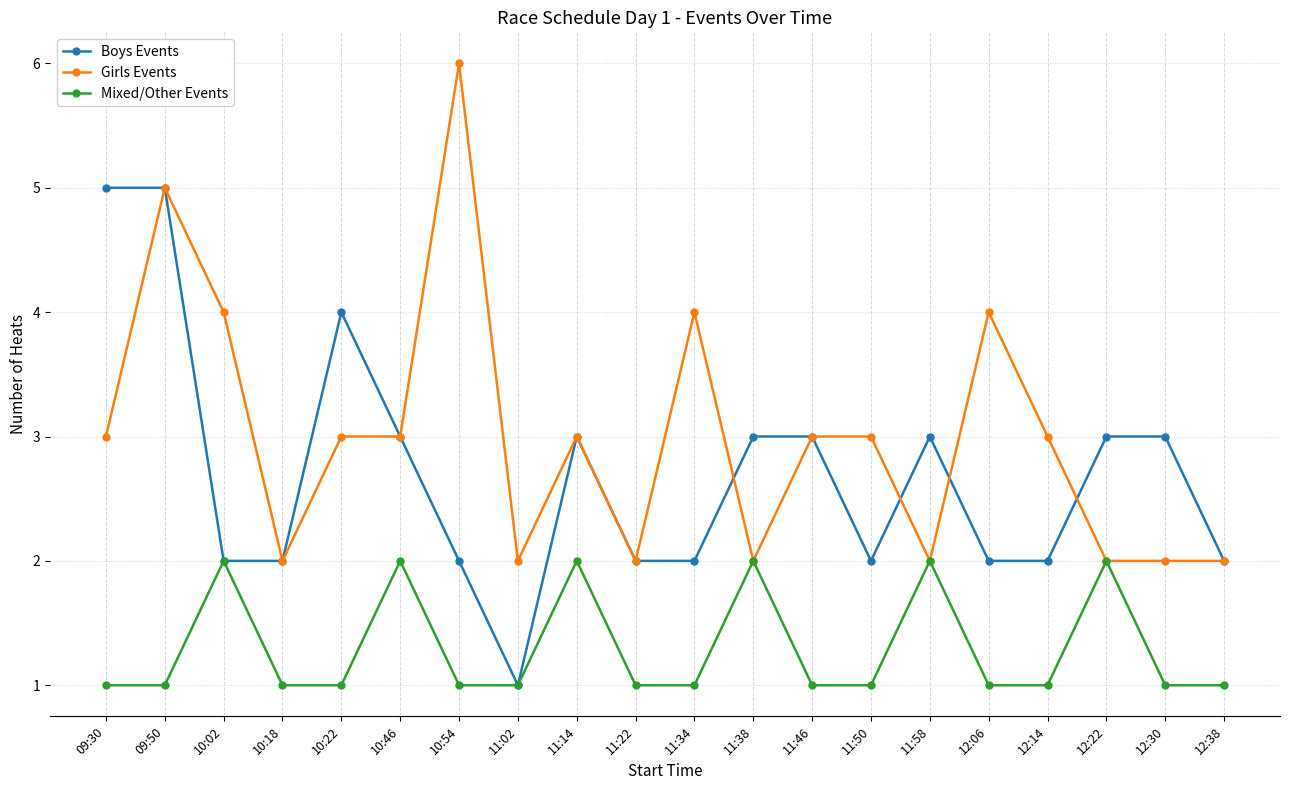

Reading right to left, list all the values displayed in this chart.

Boys Events: 12:38=2	12:30=3	12:22=3	12:14=2	12:06=2	11:58=3	11:50=2	11:46=3	11:38=3	11:34=2	11:22=2	11:14=3	11:02=1	10:54=2	10:46=3	10:22=4	10:18=2	10:02=2	09:50=5	09:30=5
Girls Events: 12:38=2	12:30=2	12:22=2	12:14=3	12:06=4	11:58=2	11:50=3	11:46=3	11:38=2	11:34=4	11:22=2	11:14=3	11:02=2	10:54=6	10:46=3	10:22=3	10:18=2	10:02=4	09:50=5	09:30=3
Mixed/Other Events: 12:38=1	12:30=1	12:22=2	12:14=1	12:06=1	11:58=2	11:50=1	11:46=1	11:38=2	11:34=1	11:22=1	11:14=2	11:02=1	10:54=1	10:46=2	10:22=1	10:18=1	10:02=2	09:50=1	09:30=1